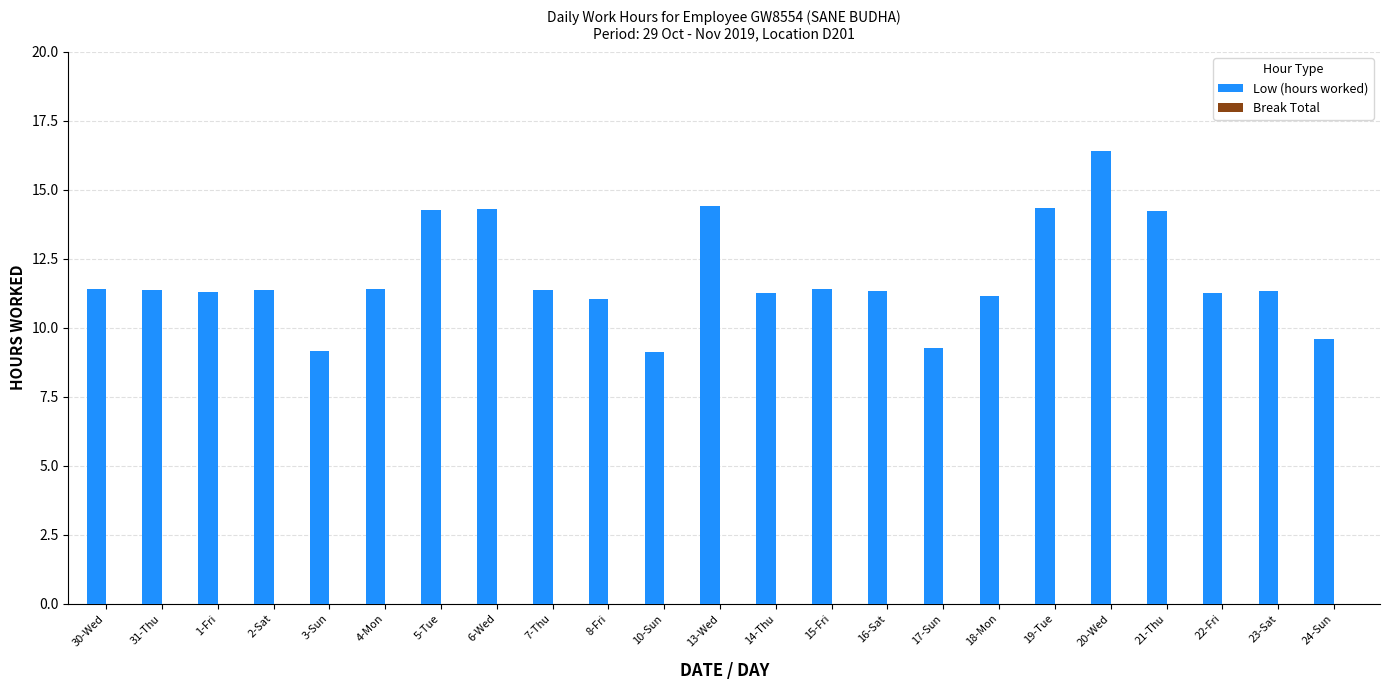

Which has a higher value, 14-Thu or 15-Fri?

15-Fri